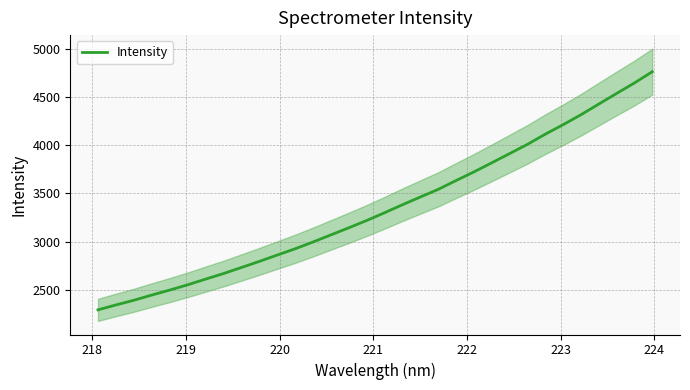

What is the lowest value of the Intensity series?

2293.0